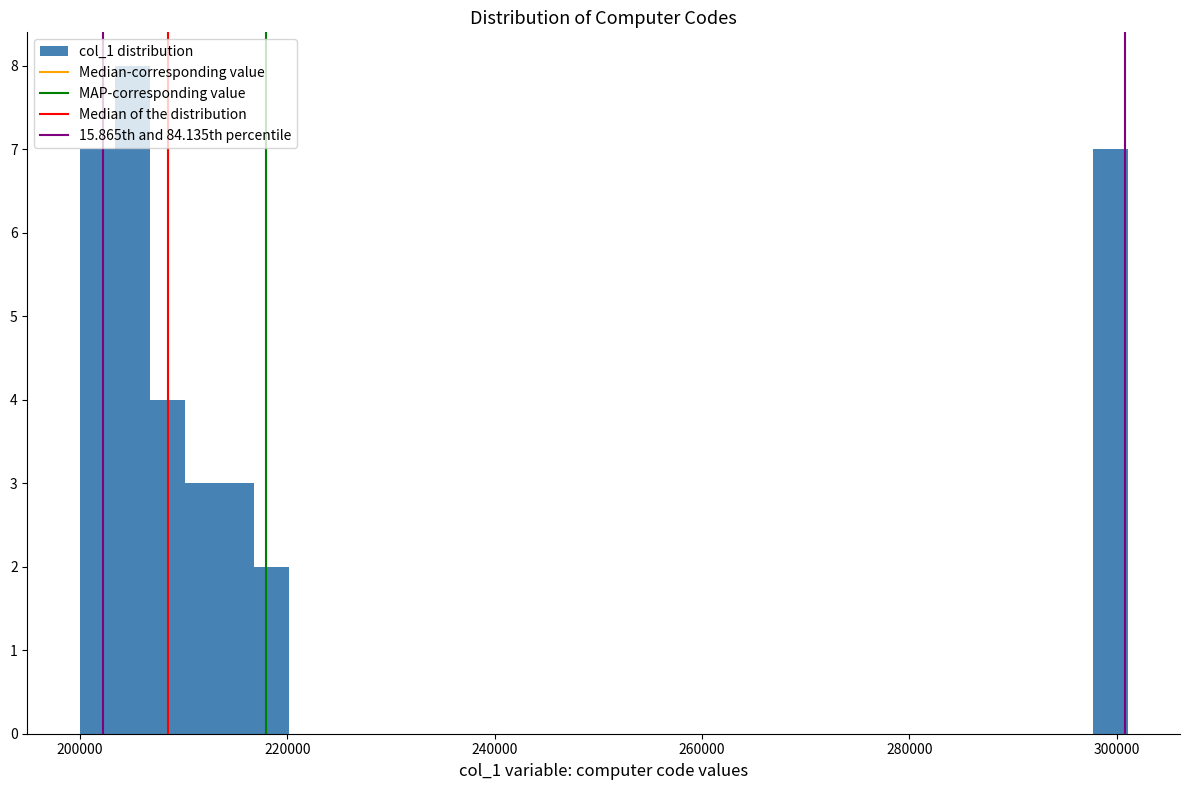

Around what value on the x-axis is the tallest bar? Give the approximate position of its centre, as read against the axis.

206000